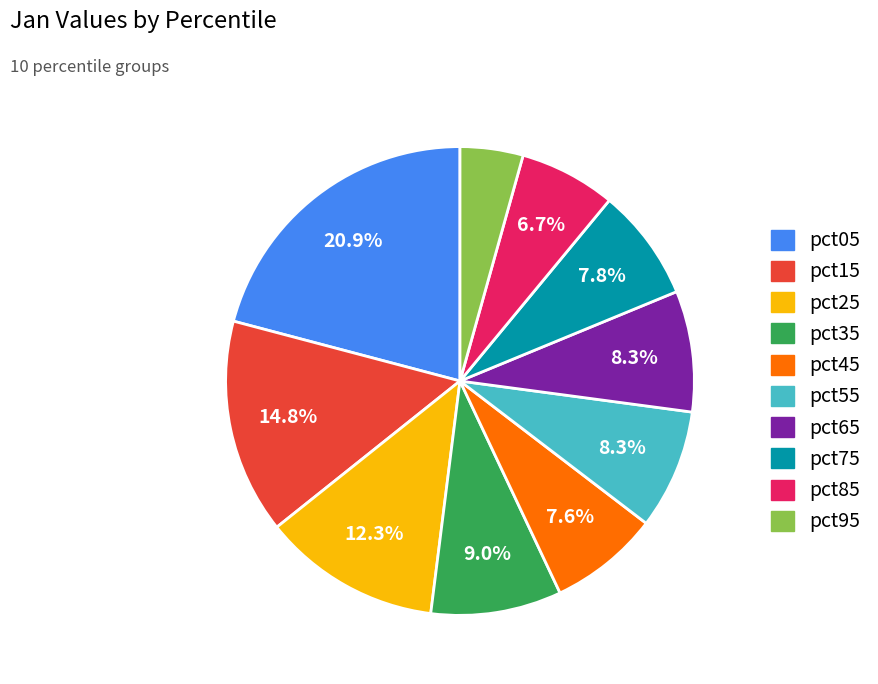

Does pct65 account for over 50% of the chart?

No